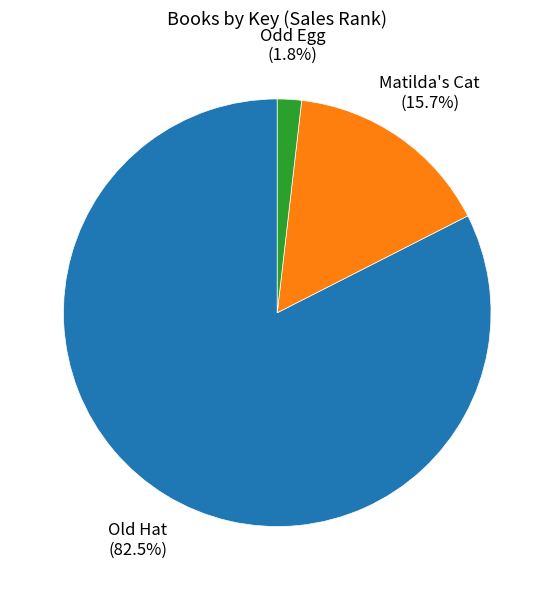

How many segments does this pie chart have?

3